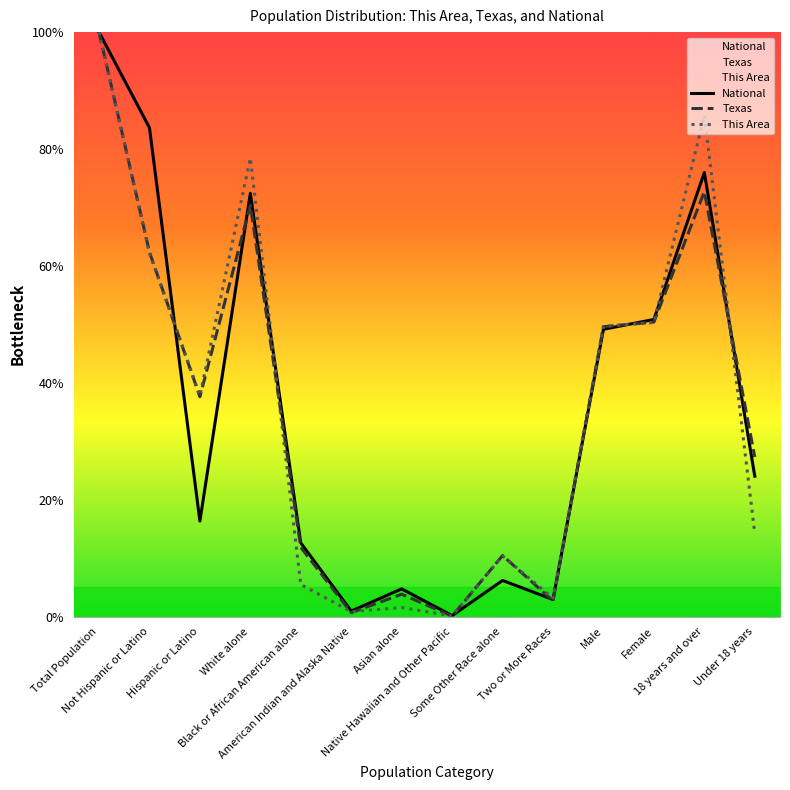

At which label is This Area closest to 50?

Female